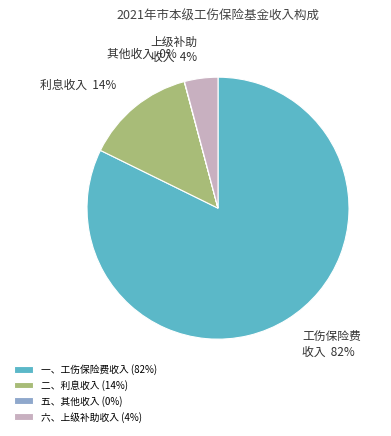

Is there a majority slice in this chart?

Yes